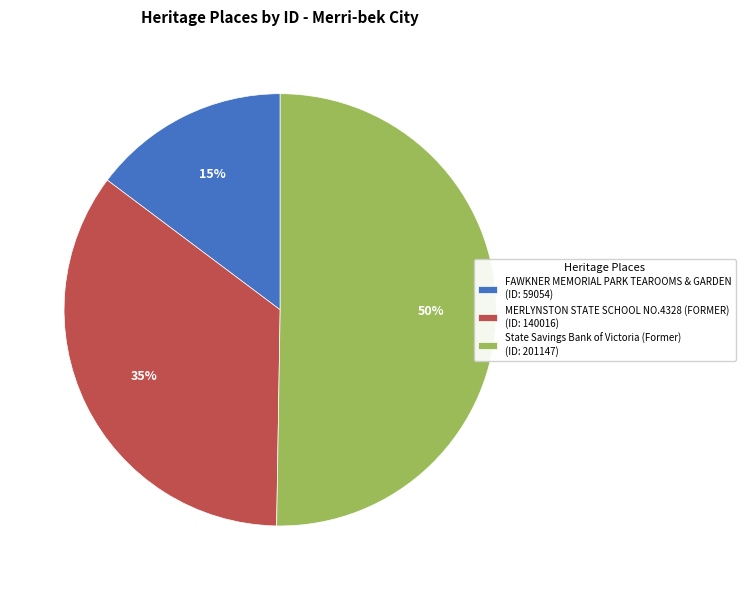

Is it true that MERLYNSTON STATE SCHOOL NO.4328 (FORMER) is 35% of the pie?

True